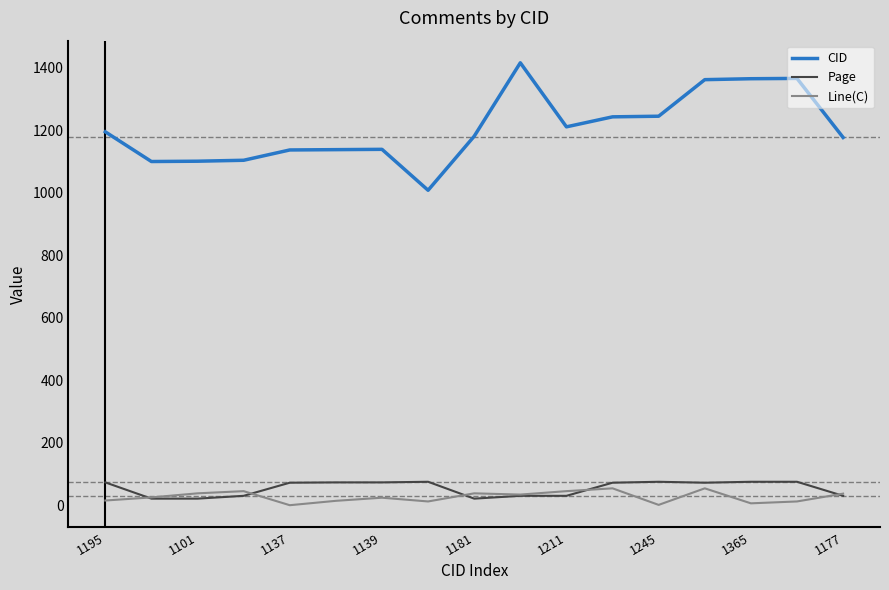

Which series has the largest total across all categories?

CID